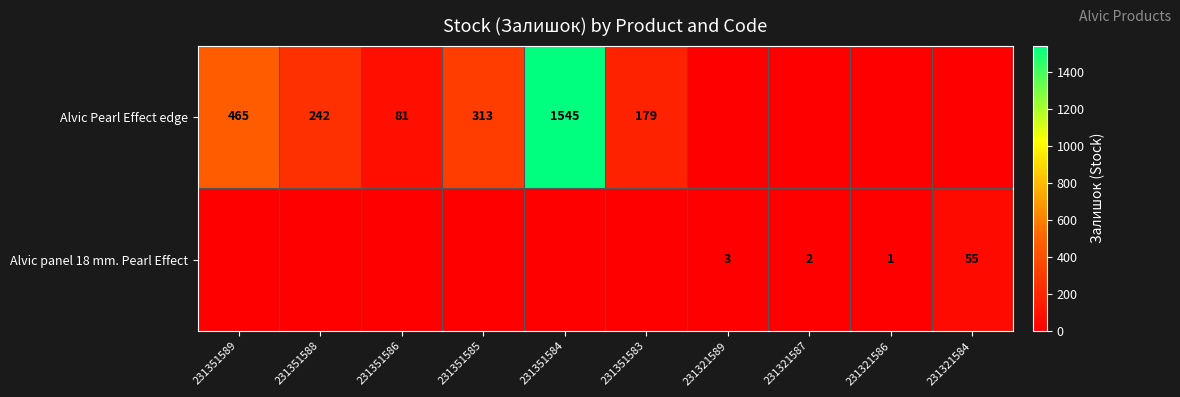

Is the value of Alvic Pearl Effect edge at 231351589 greater than the value of Alvic panel 18 mm. Pearl Effect at 231321586?

Yes